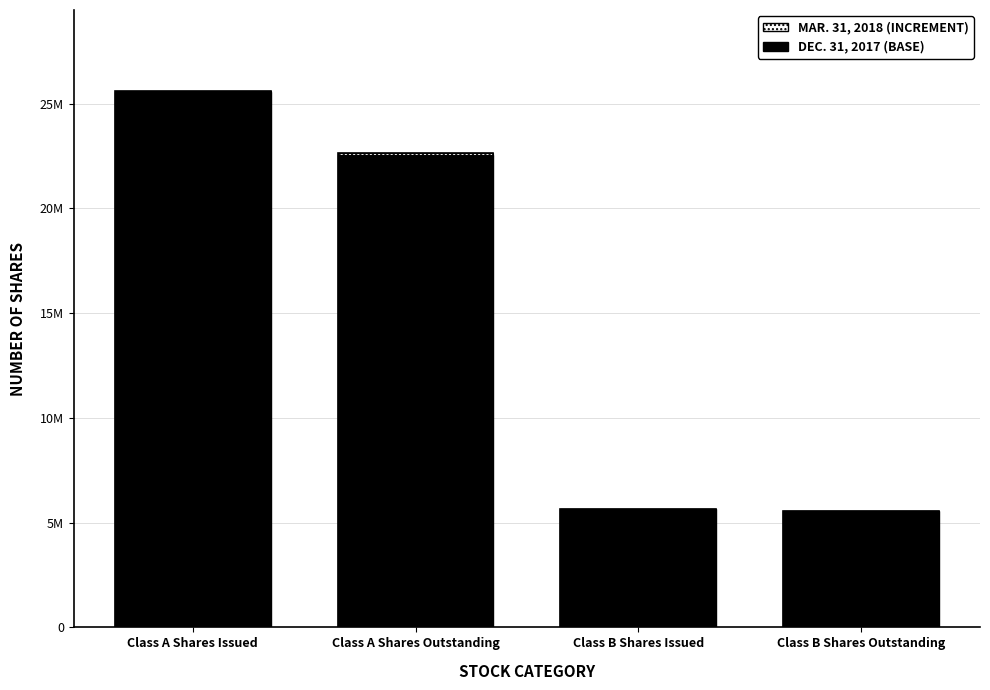

Which category has the lowest value in the Mar. 31, 2018 (increment) series?

Class B Shares Issued